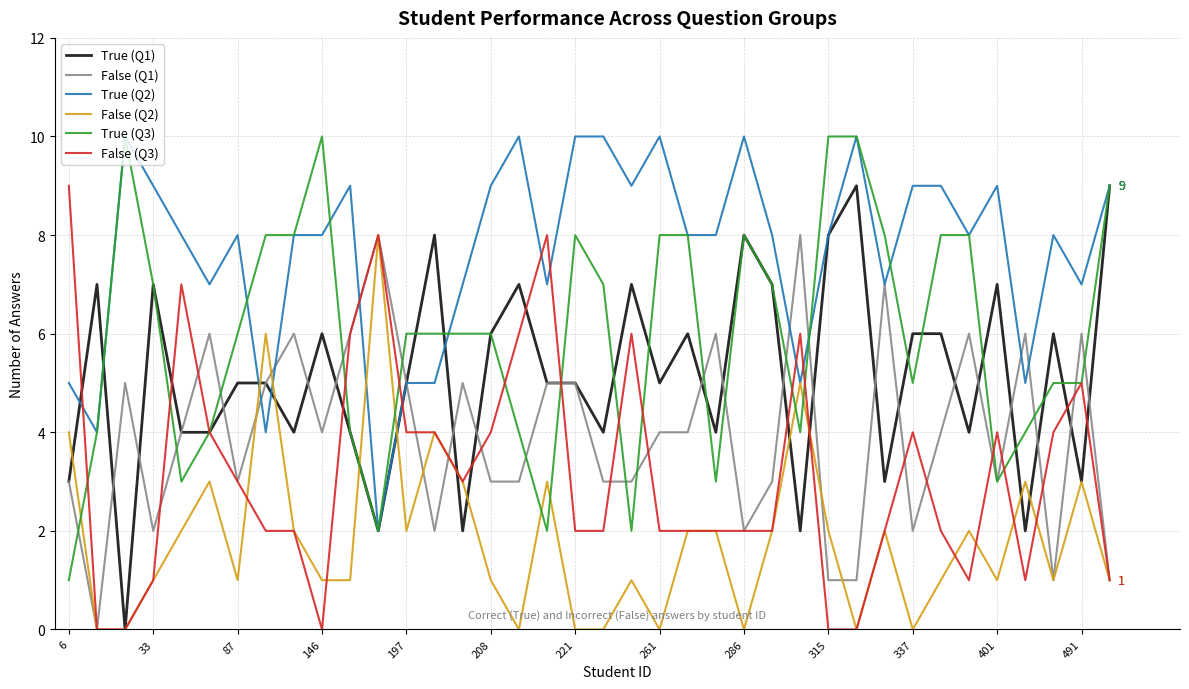

How many True (Q1) values are between 4 and 7?

25